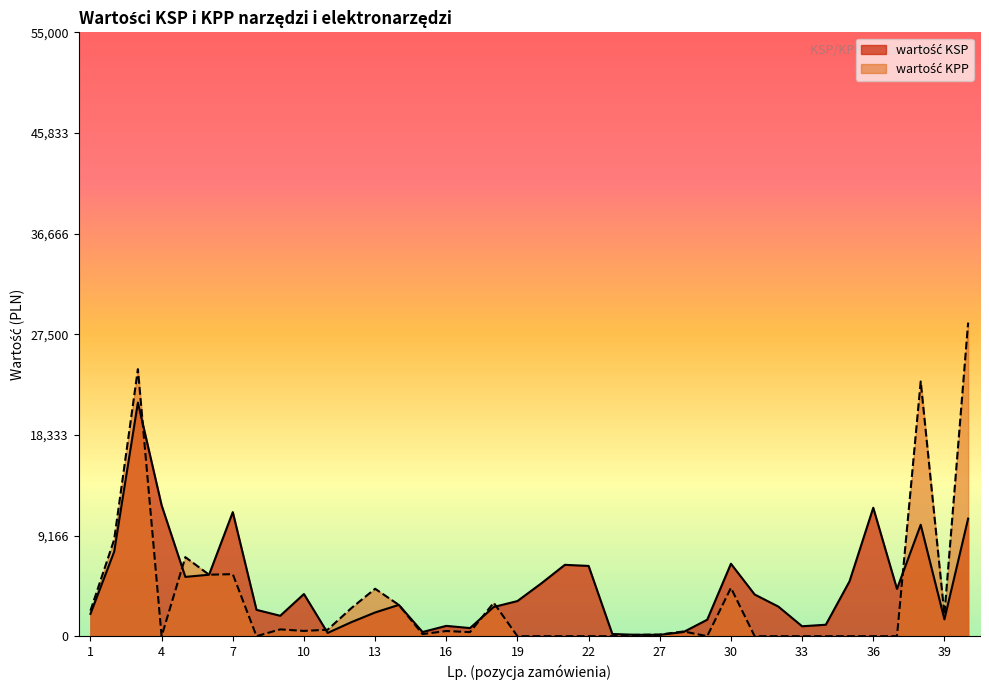

True or false: wartość KPP has a value of 0 at 29.

True